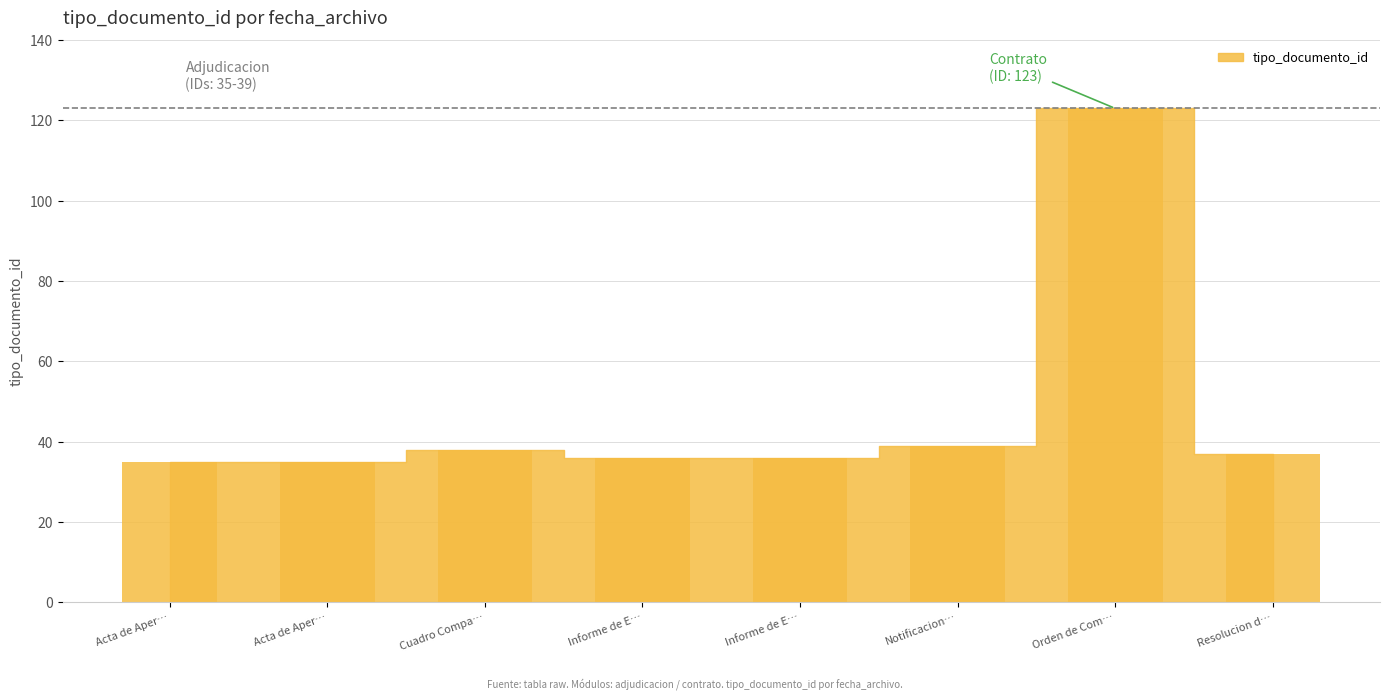

Are the bars horizontal?

No